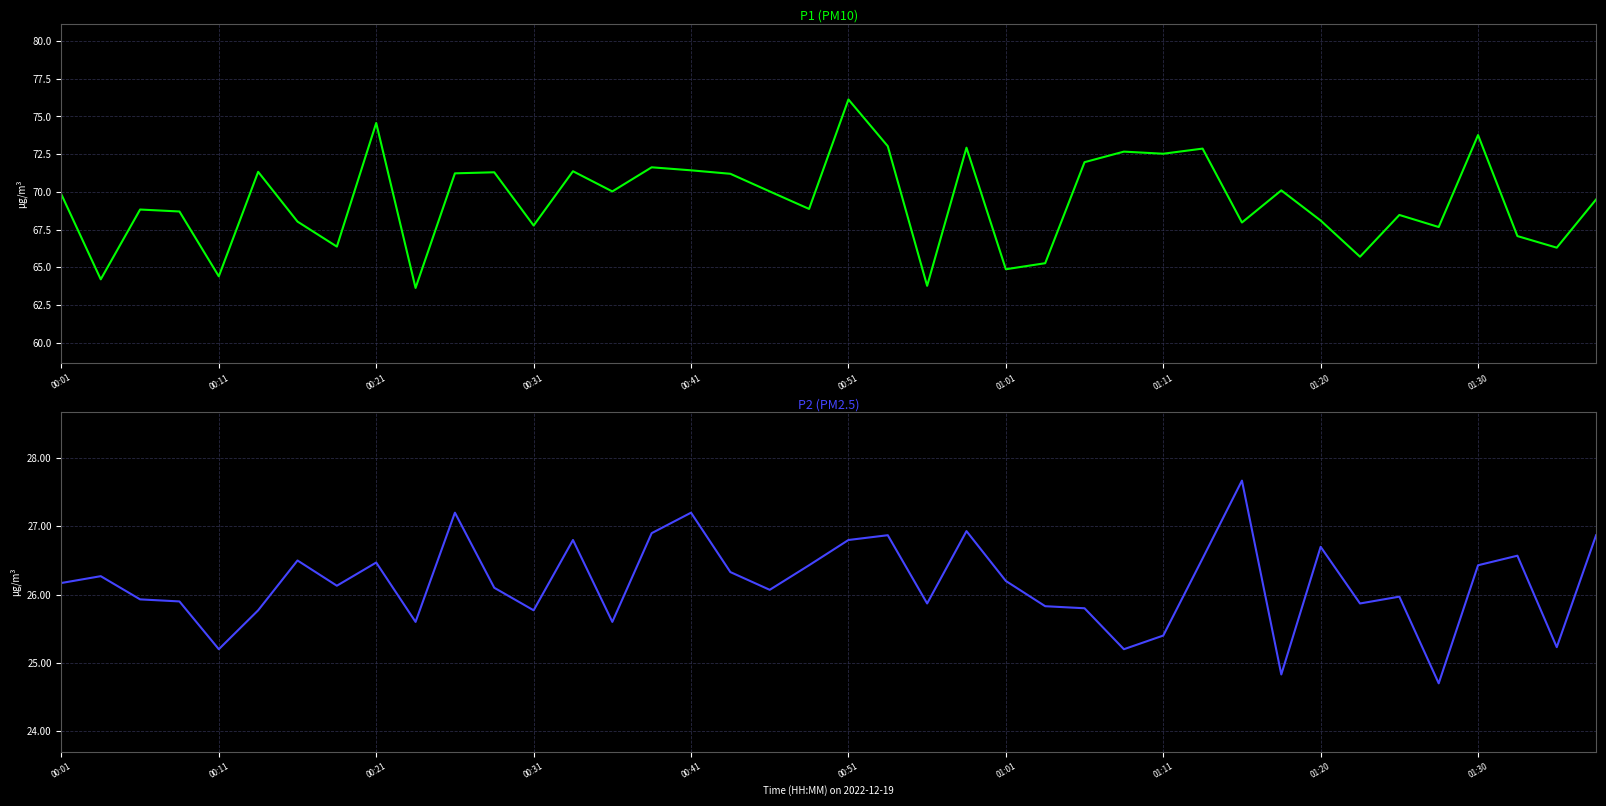

True or false: P1 and P2 cross at least once.

False